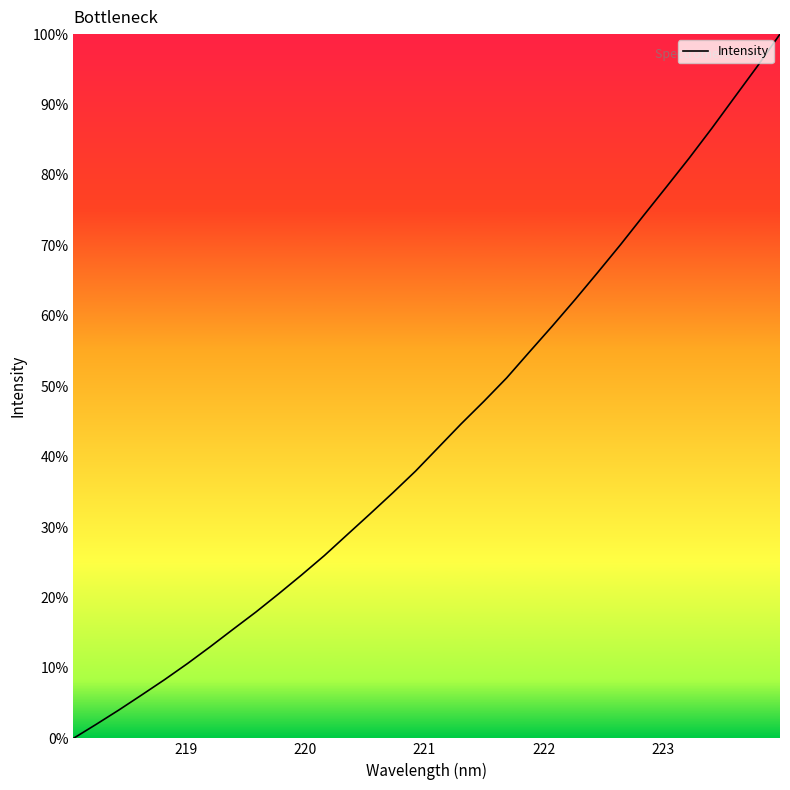

What is the difference between the maximum and minimum values?

100.0